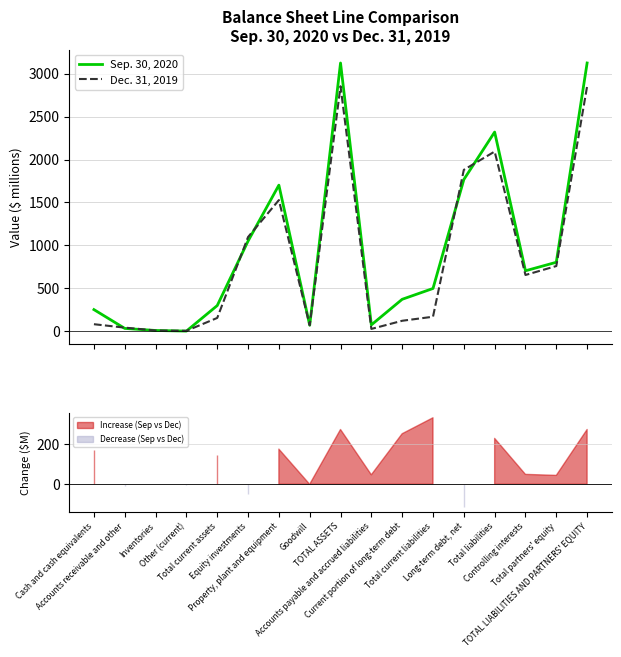

Between which two adjacent categories do Sep. 30, 2020 and Dec. 31, 2019 first intersect?

Cash and cash equivalents and Accounts receivable and other